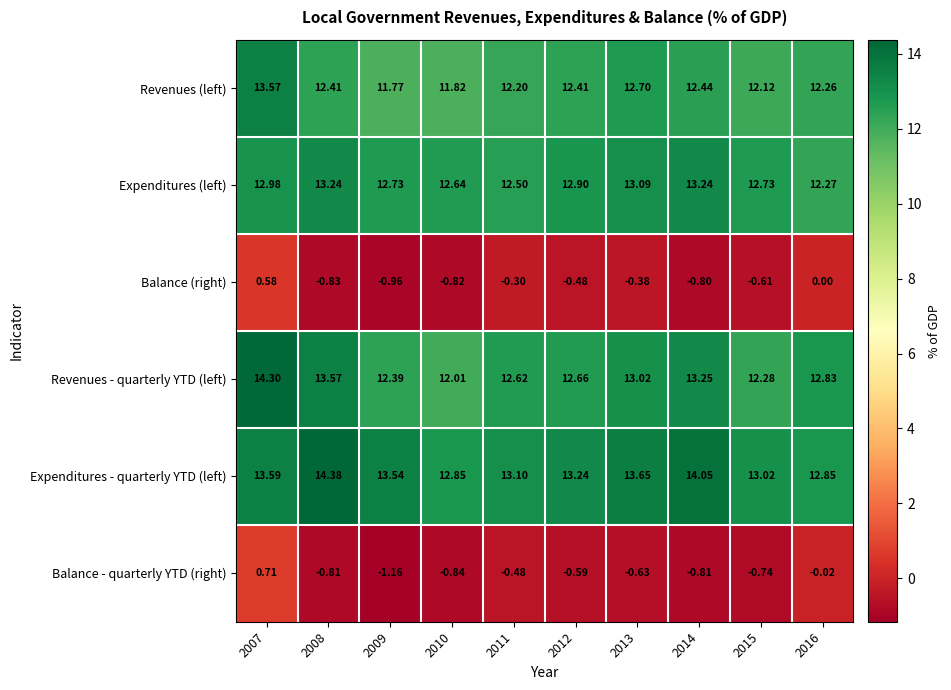

Is the value of Expenditures - quarterly YTD (left) at 2008 greater than the value of Revenues (left) at 2013?

Yes